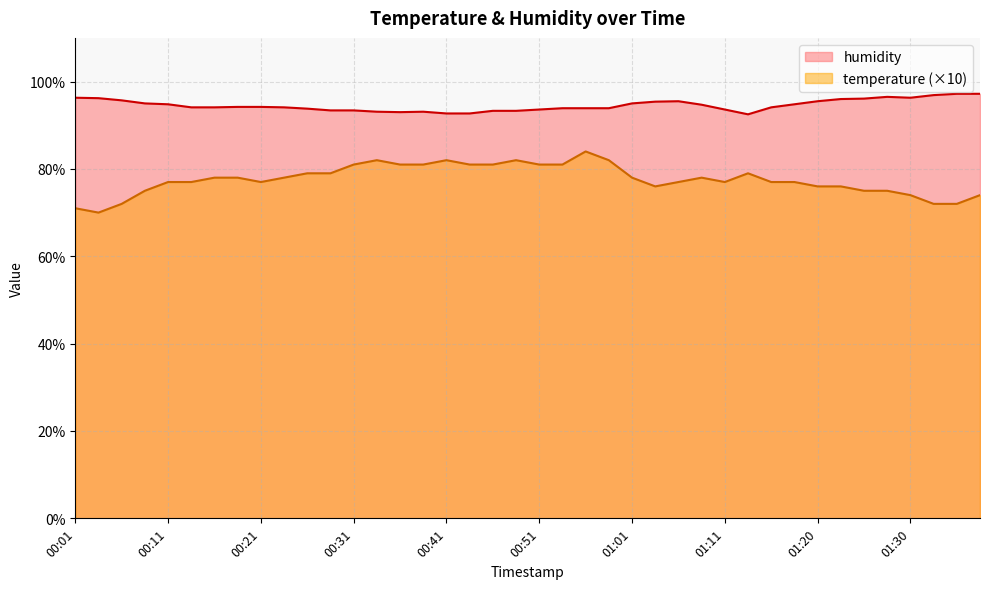

What is the difference between the maximum and minimum values in the humidity series?

4.7